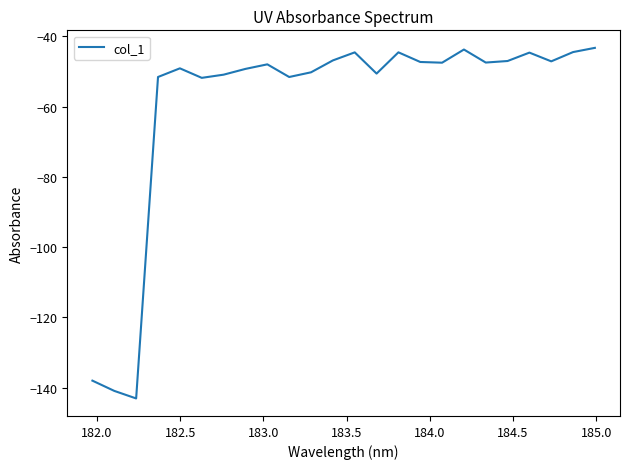

What is the greatest value displayed?

-43.3